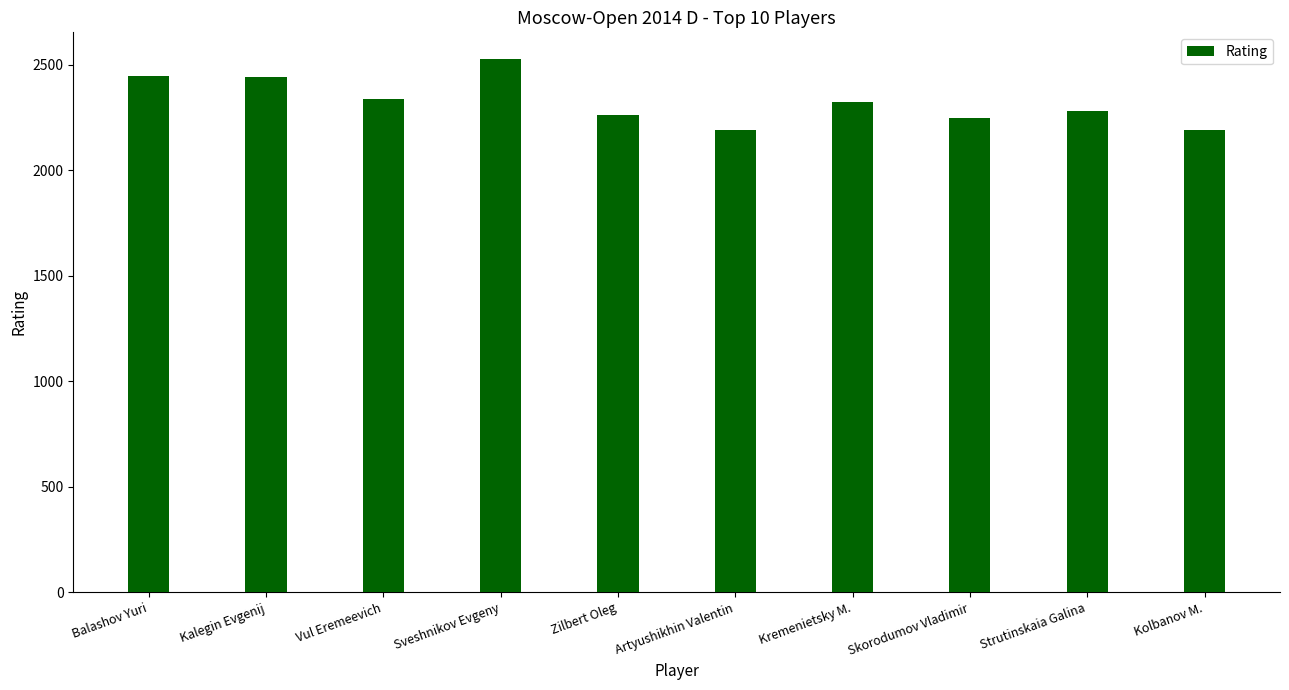

How many values are below 2323?

5